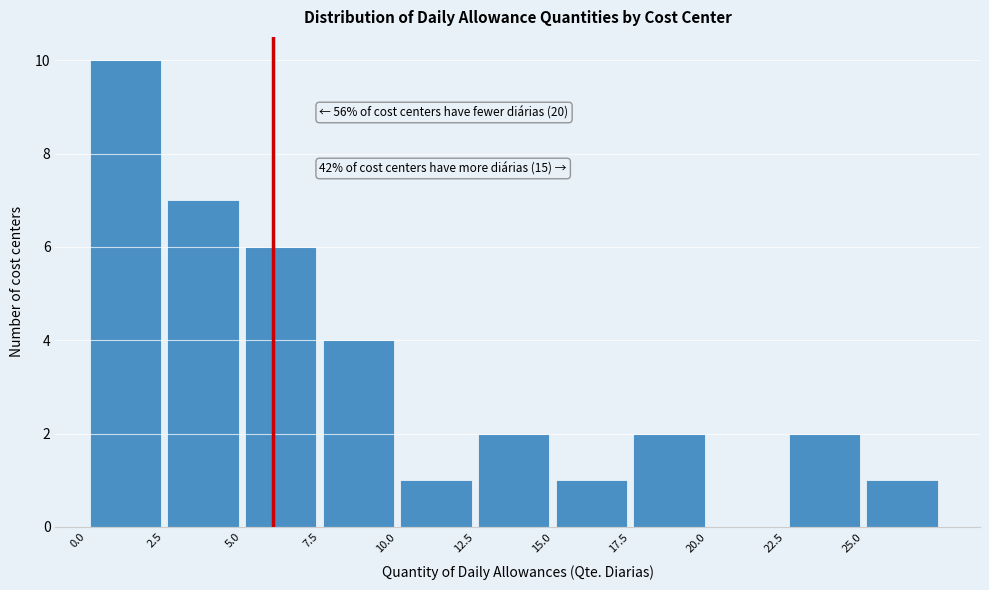

Over which range of the x-axis is the bar tallest?

0.0 to 2.5